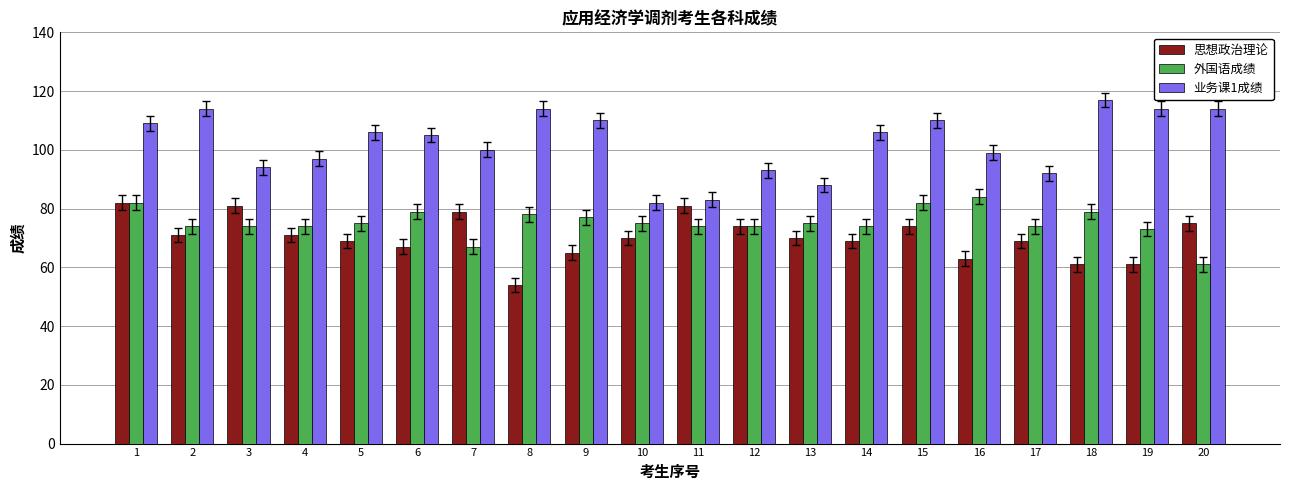

Reading left to right, what are all the values shown in this chart?

思想政治理论: 1=82	2=71	3=81	4=71	5=69	6=67	7=79	8=54	9=65	10=70	11=81	12=74	13=70	14=69	15=74	16=63	17=69	18=61	19=61	20=75
外国语成绩: 1=82	2=74	3=74	4=74	5=75	6=79	7=67	8=78	9=77	10=75	11=74	12=74	13=75	14=74	15=82	16=84	17=74	18=79	19=73	20=61
业务课1成绩: 1=109	2=114	3=94	4=97	5=106	6=105	7=100	8=114	9=110	10=82	11=83	12=93	13=88	14=106	15=110	16=99	17=92	18=117	19=114	20=114